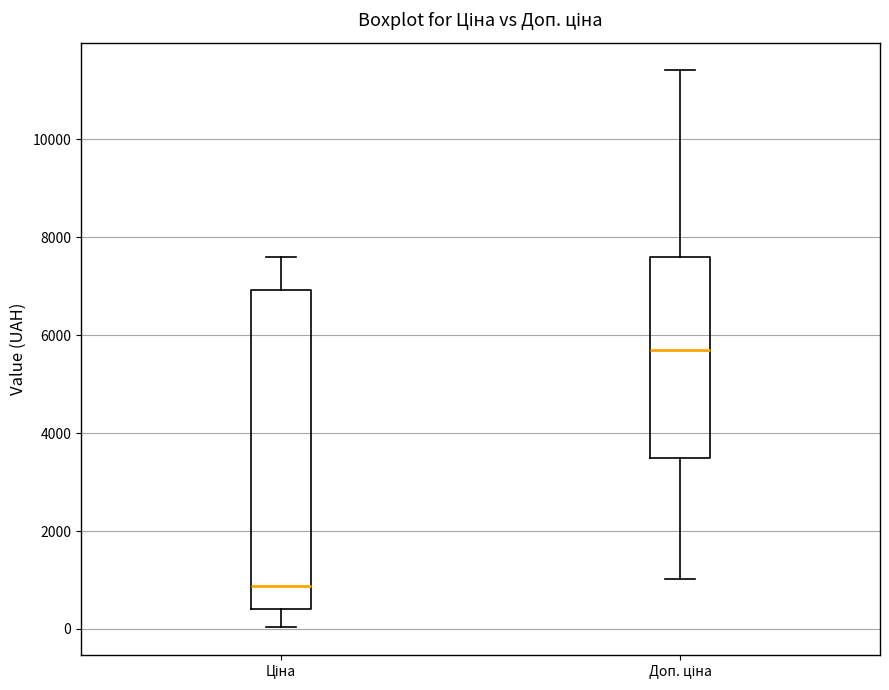

Reading left to right, read every box against the y-axis: the position of its median line, the range the box covers, and the ends of its whiskers. The values are not printed on the chart, so give them approximately, as read against the axis.

Ціна: median 800, box 400 to 7000, whiskers 0 to 7600
Доп. ціна: median 5800, box 3400 to 7600, whiskers 1000 to 11400